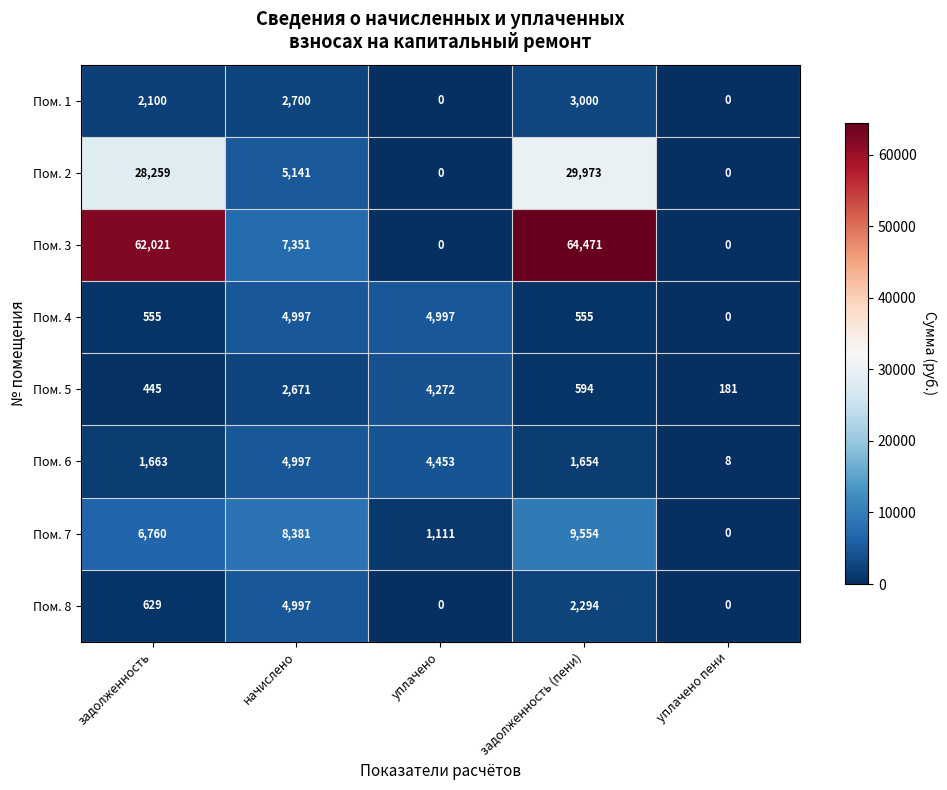

The Пом. 4 series shows 4997 at уплачено. True or false?

True